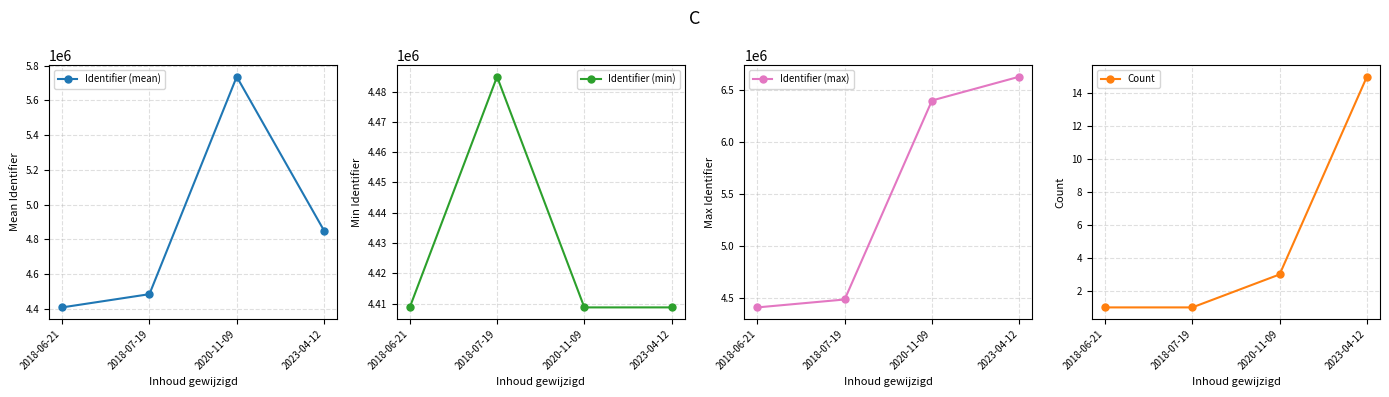

True or false: Identifier (max) and Count cross at least once.

False